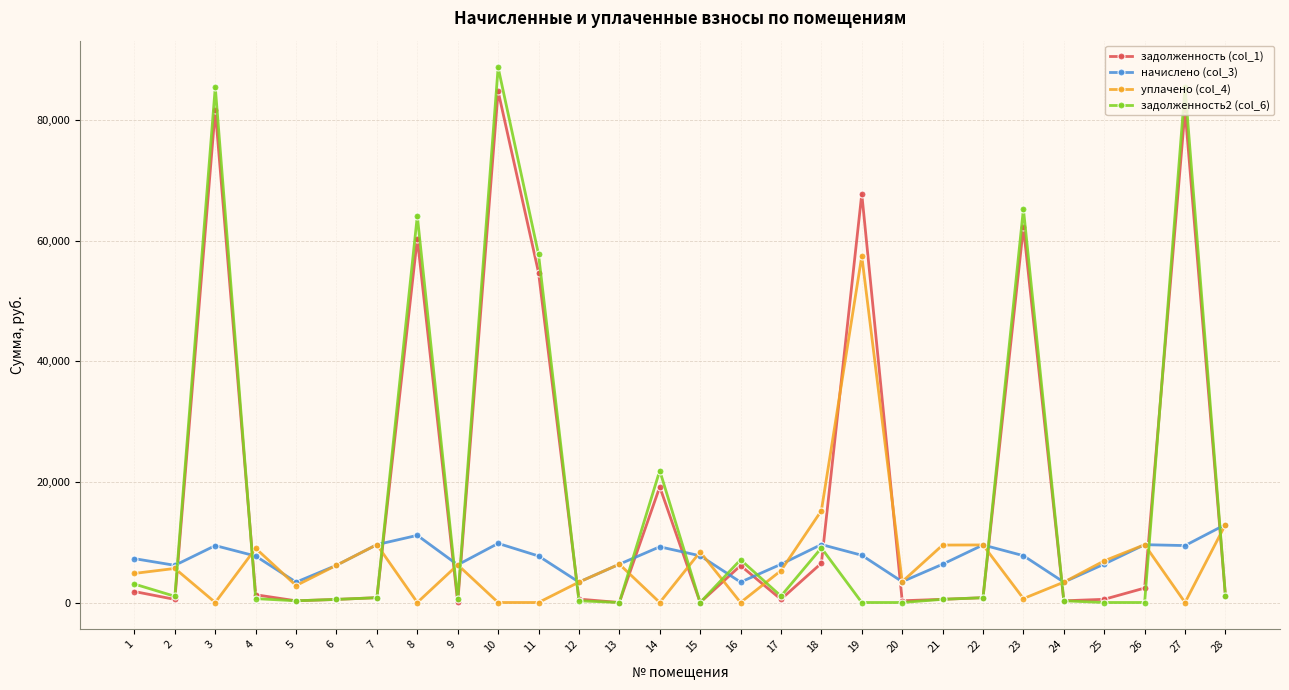

Is it true that начислено (col_3) equals 17242.9 at 10?

False